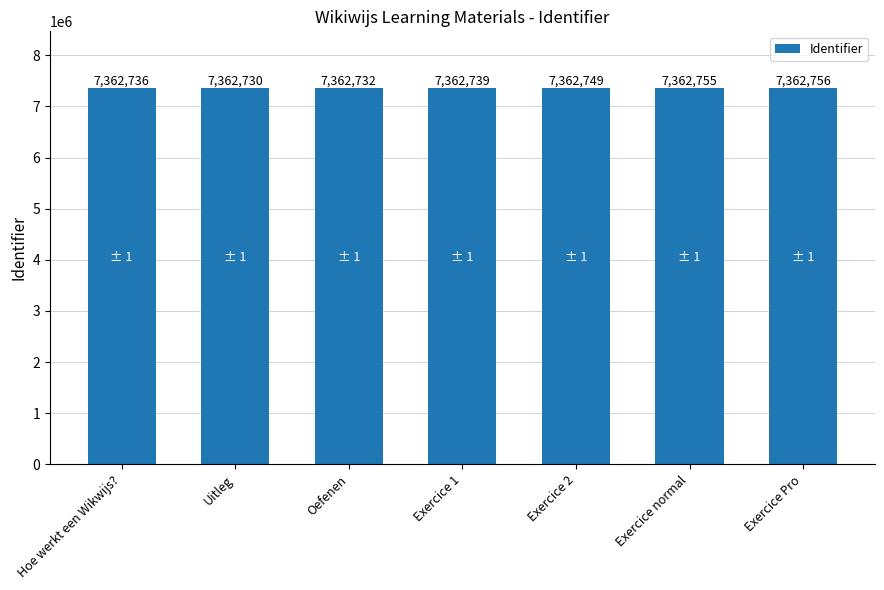

What is the approximate value at Exercice 2?

7362749